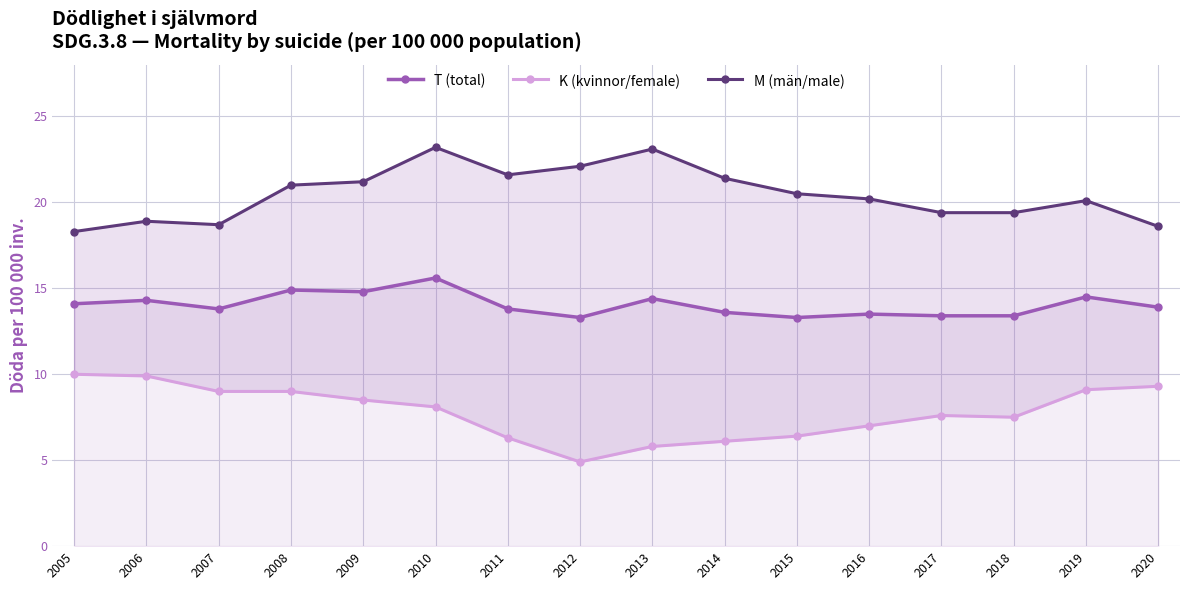

How many lines are shown in the chart?

3